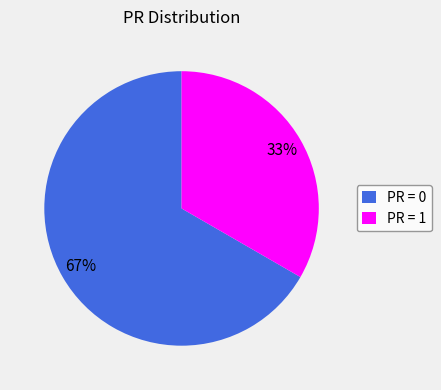

Which slice represents more than half of the pie?

PR = 0